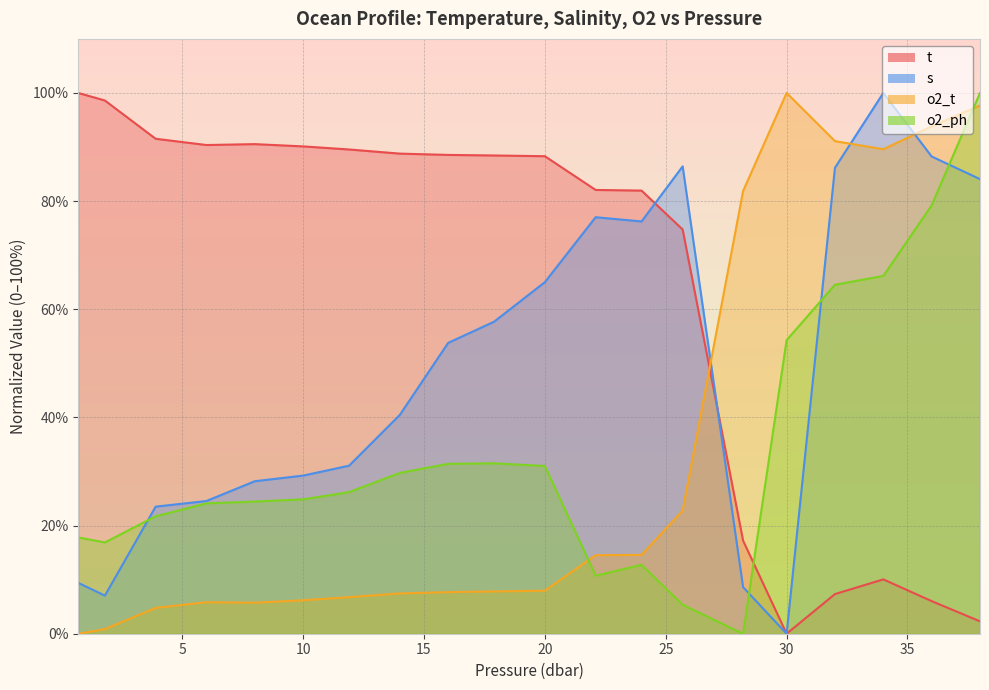

True or false: o2_ph and o2_t intersect in this chart.

True